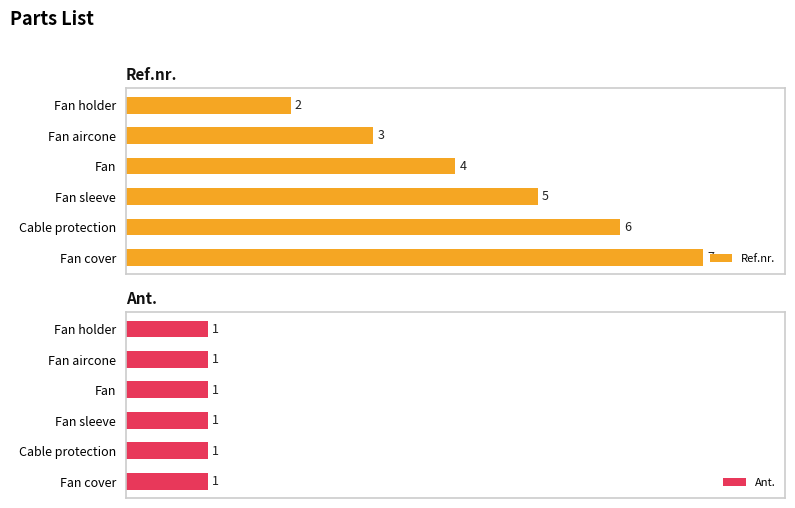

Does the chart contain stacked bars?

No